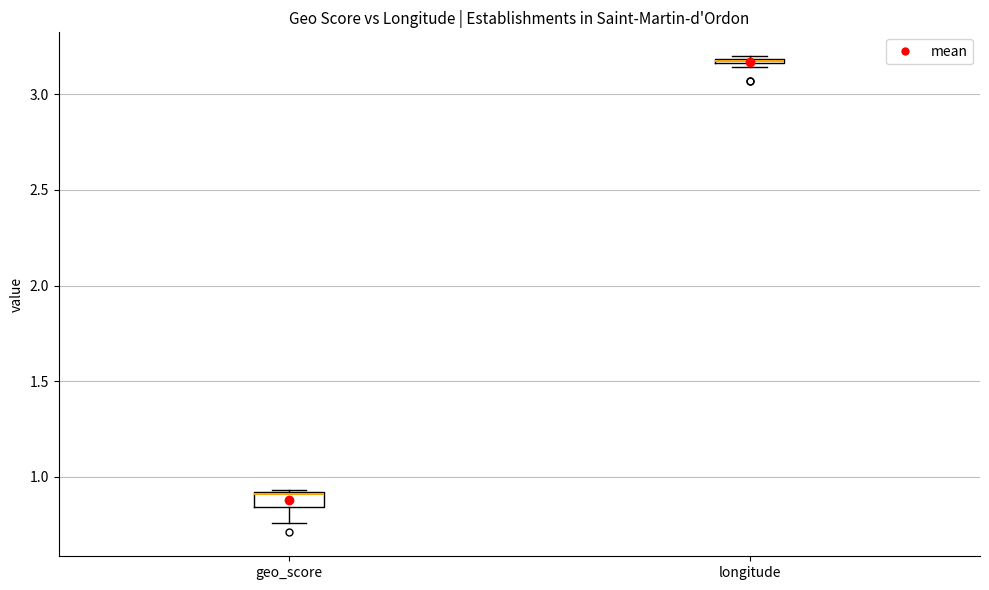

Where does the lower whisker of the box for geo_score end on the y-axis? The values are not printed on the chart, so give them approximately, as read against the axis.

0.75